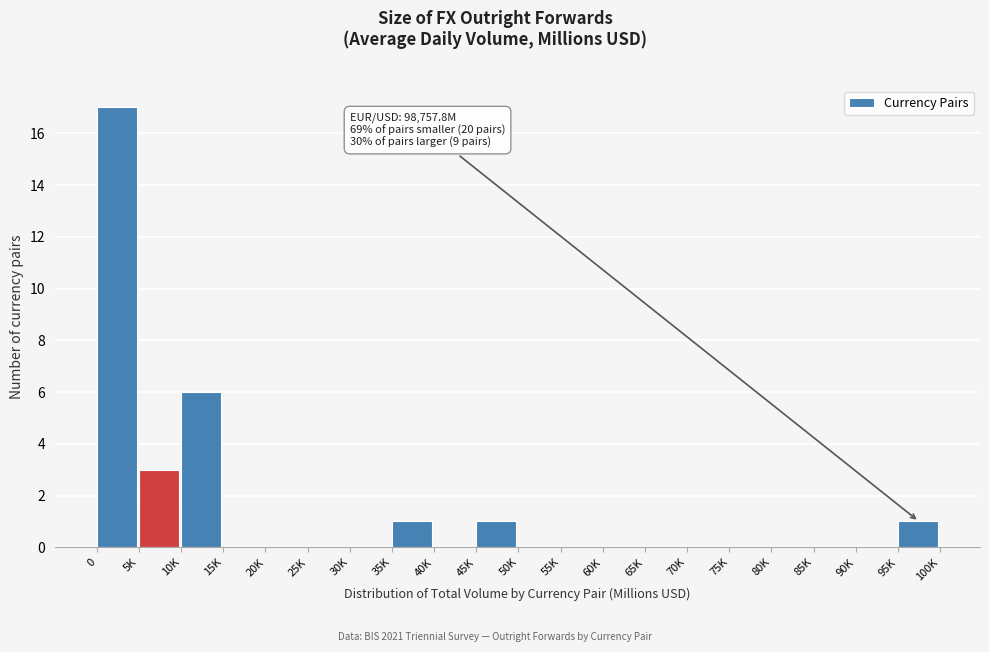

Reading right to left, transcribe all the data shown in this chart.

95K=1	90K=0	85K=0	80K=0	75K=0	70K=0	65K=0	60K=0	55K=0	50K=0	45K=1	40K=0	35K=1	30K=0	25K=0	20K=0	15K=0	10K=6	5K=3	0=17